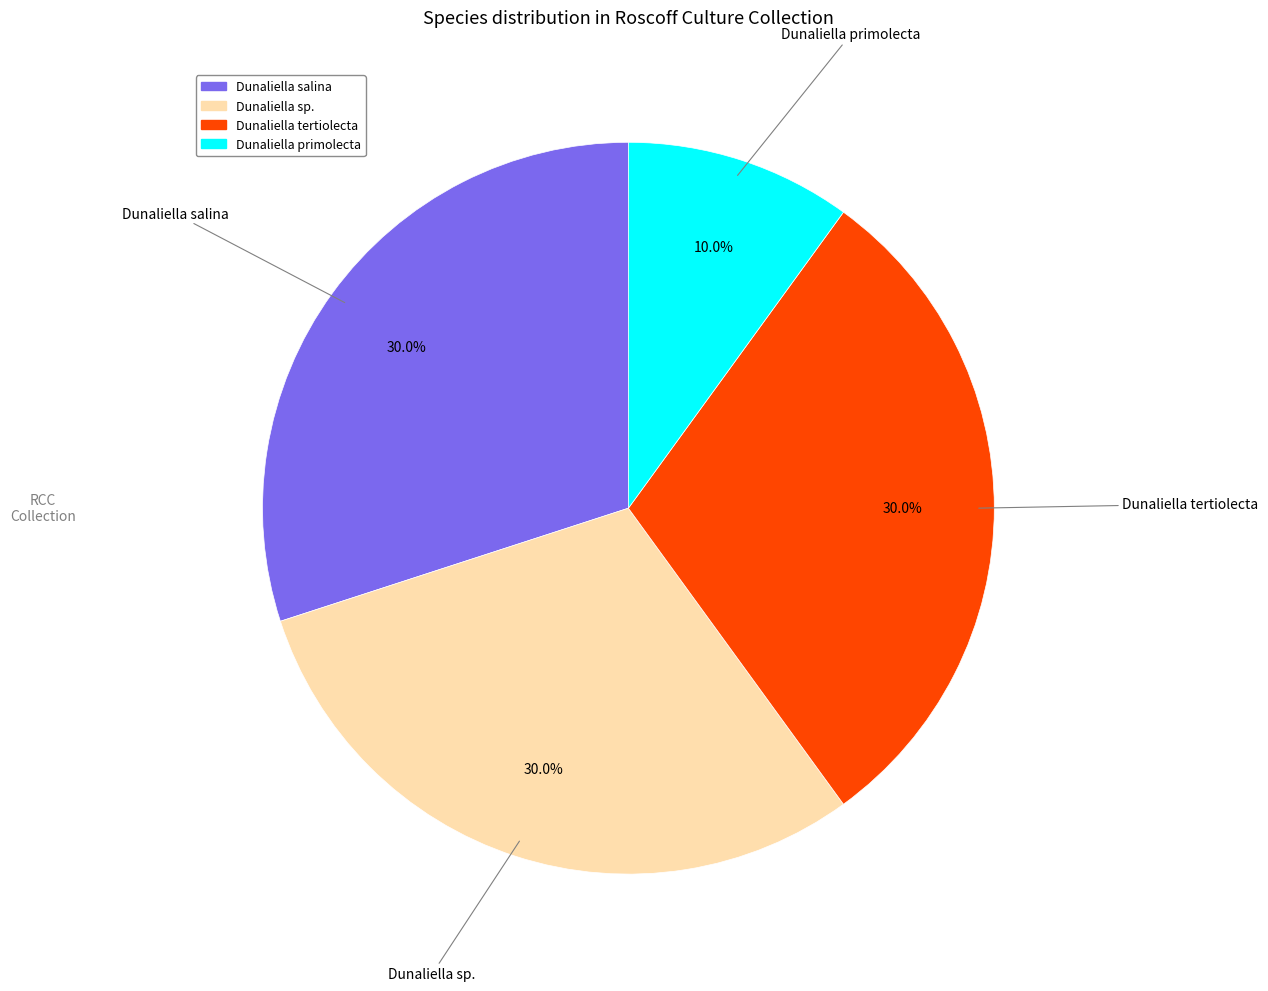

Does any single category account for the majority?

No